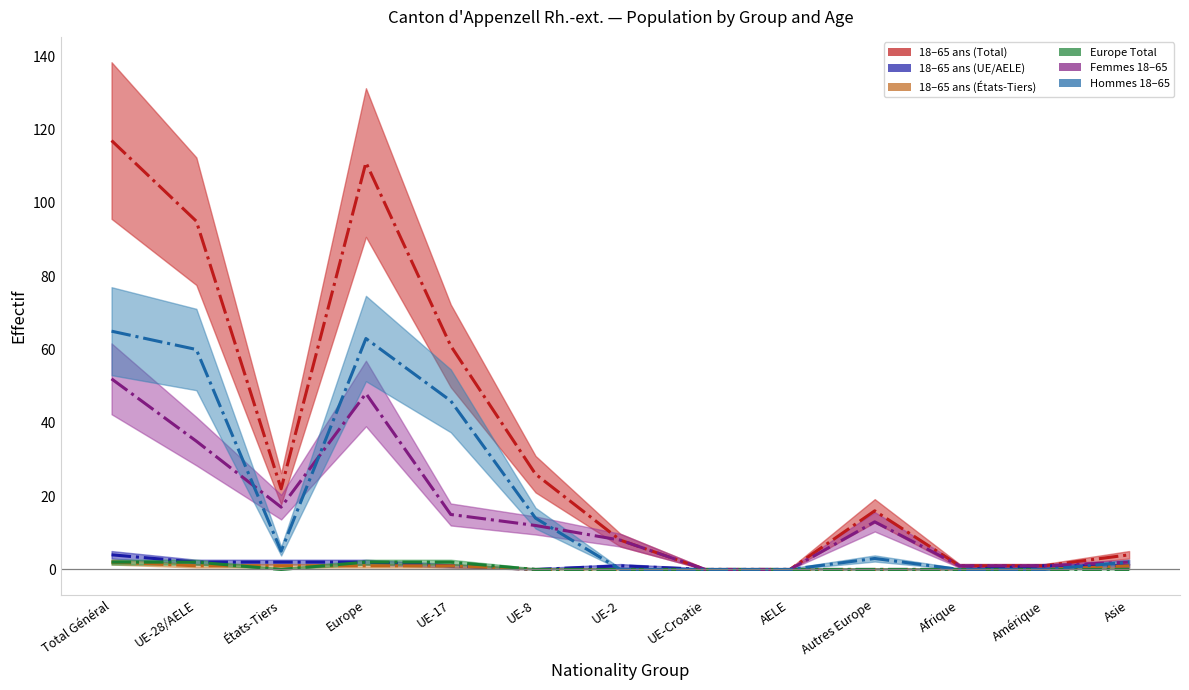

What position from the left is Asie?

13